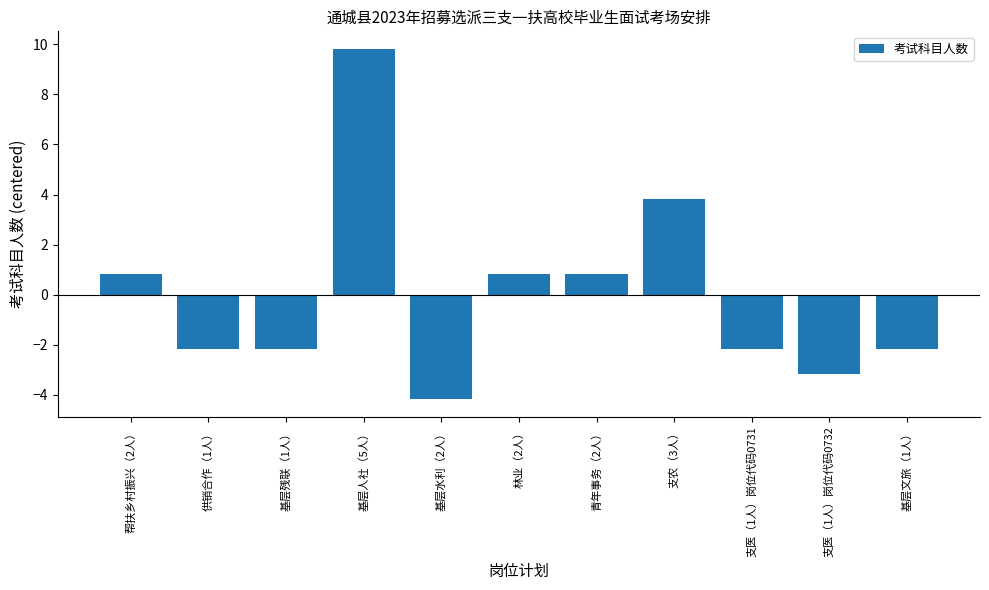

Are the bars grouped side by side (vs. stacked)?

No